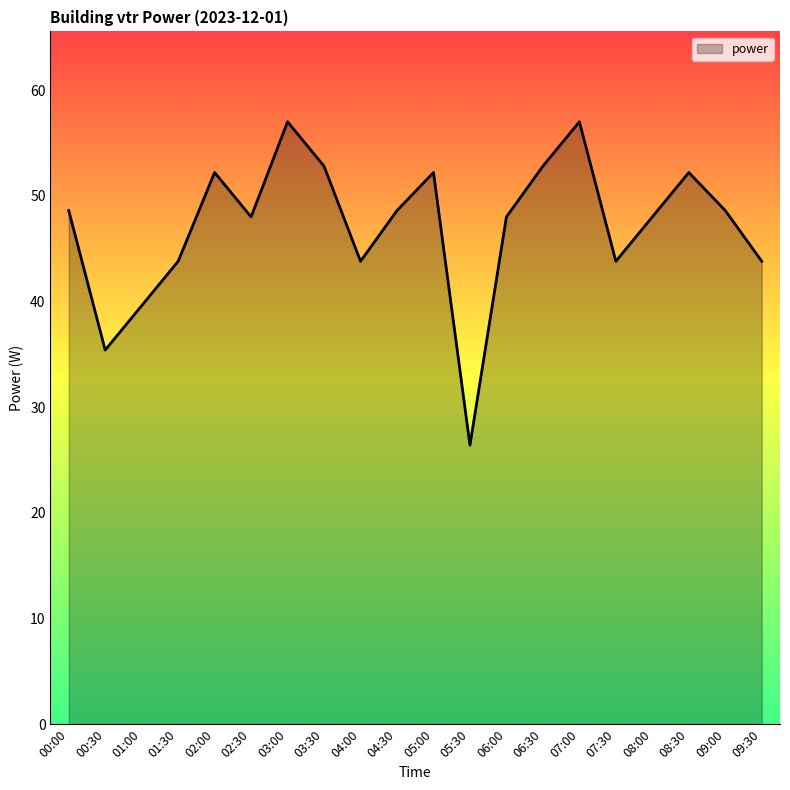

What position from the left is 09:00?

19